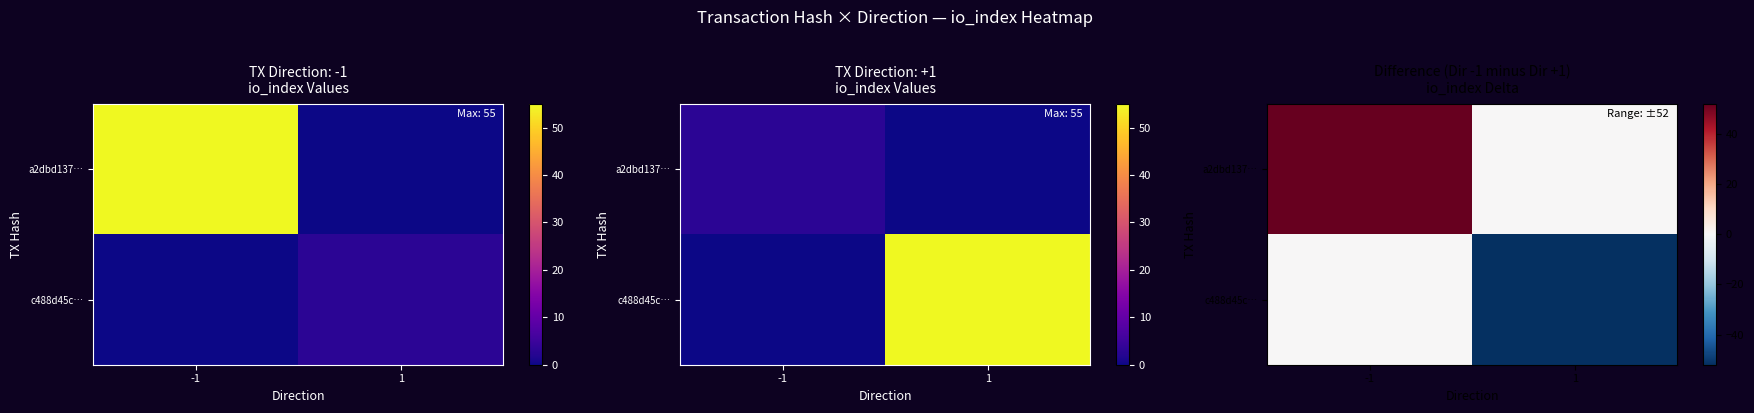

Rank the categories by a2dbd137… value from highest to lowest.

-1, 1